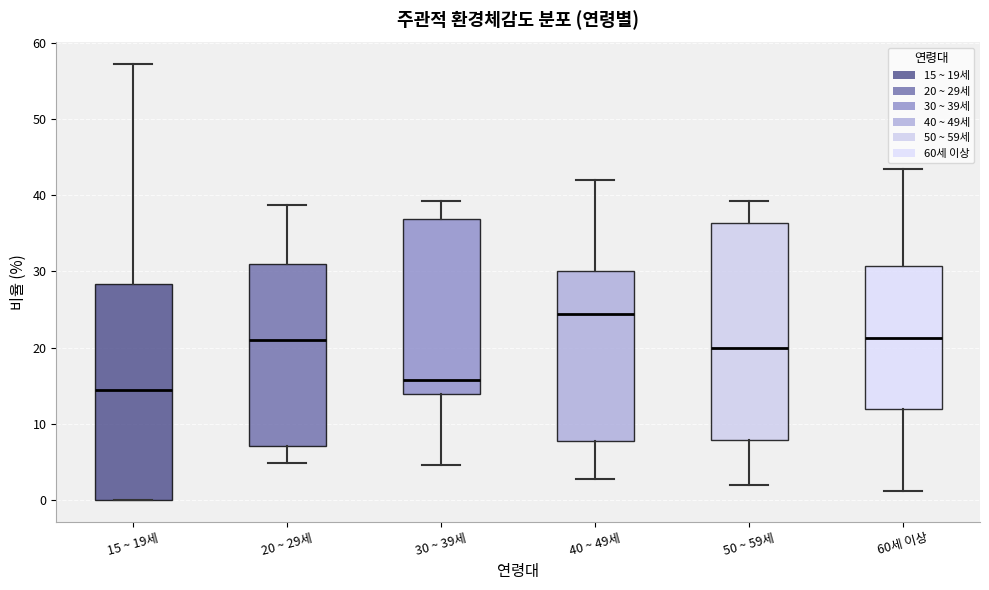

Where does the median line of the box for 15 ~ 19세 sit on the y-axis? The values are not printed on the chart, so give them approximately, as read against the axis.

15